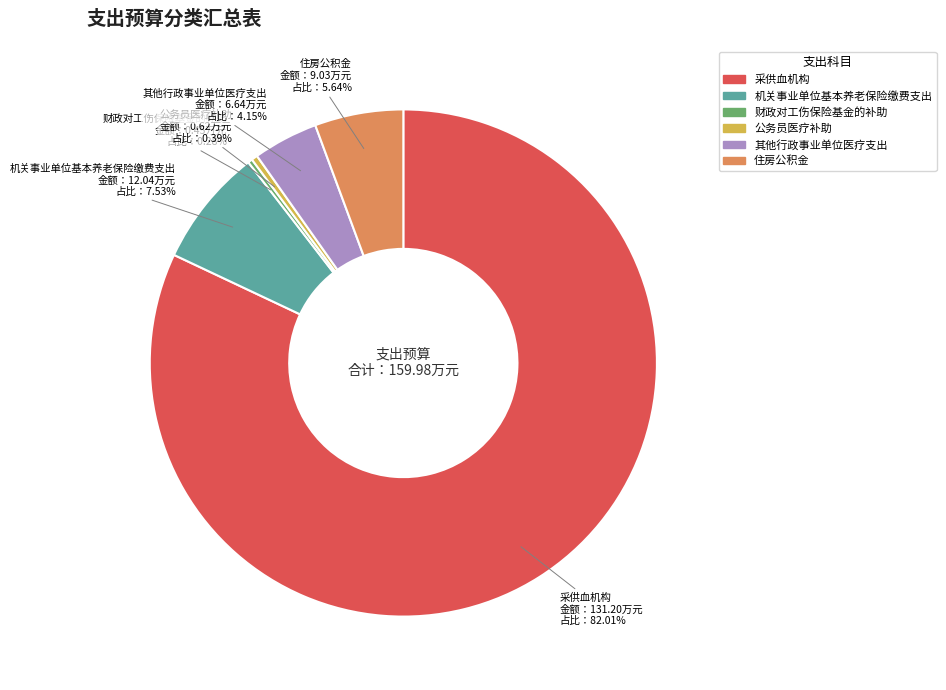

Which has a higher value, 机关事业单位基本养老保险缴费支出 or 采供血机构?

采供血机构